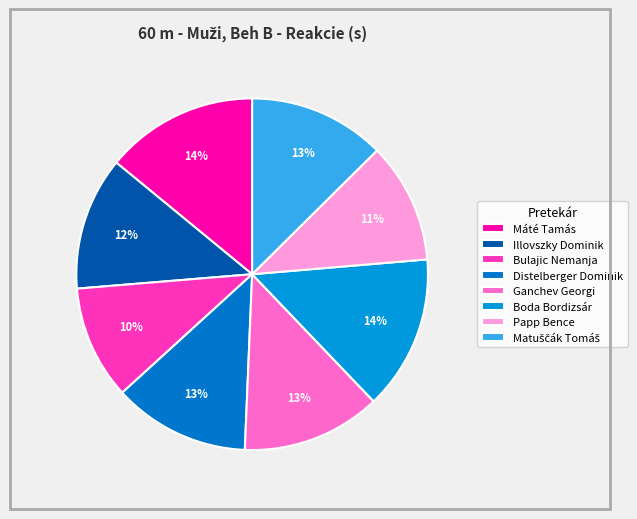

What percentage is the Bulajic Nemanja slice, to the nearest percent?

10%